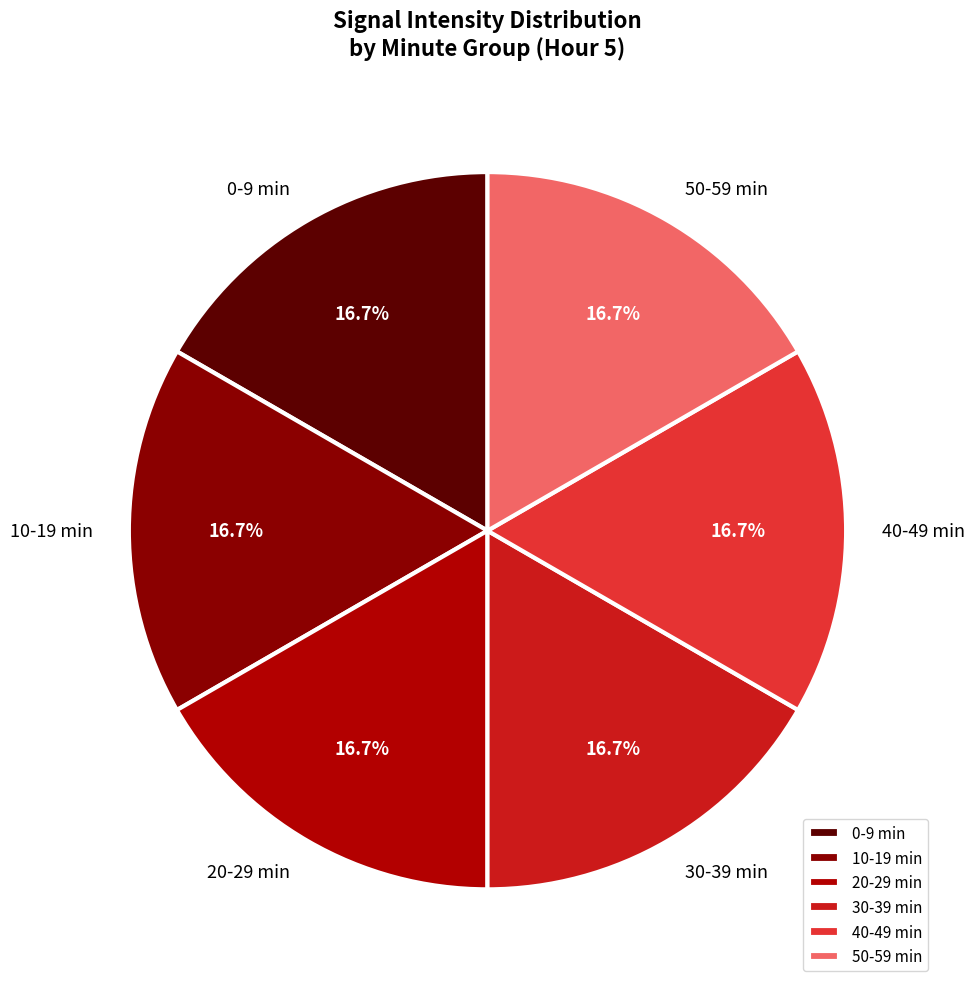

Combined, what portion of the pie is 40-49 min and 50-59 min?

33.3%